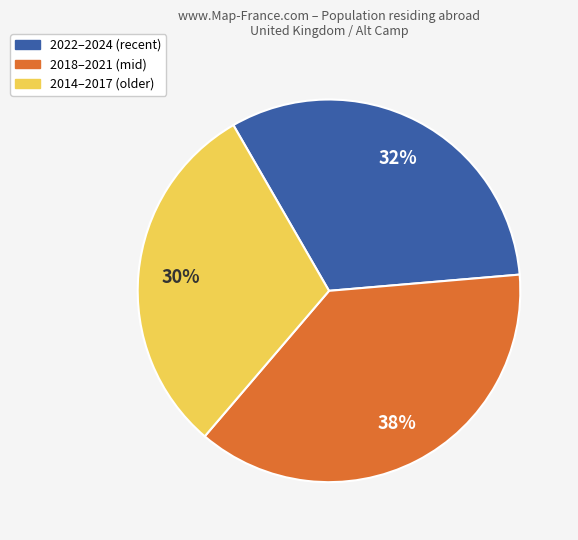

To the nearest percent, what is the average slice percentage?

33%